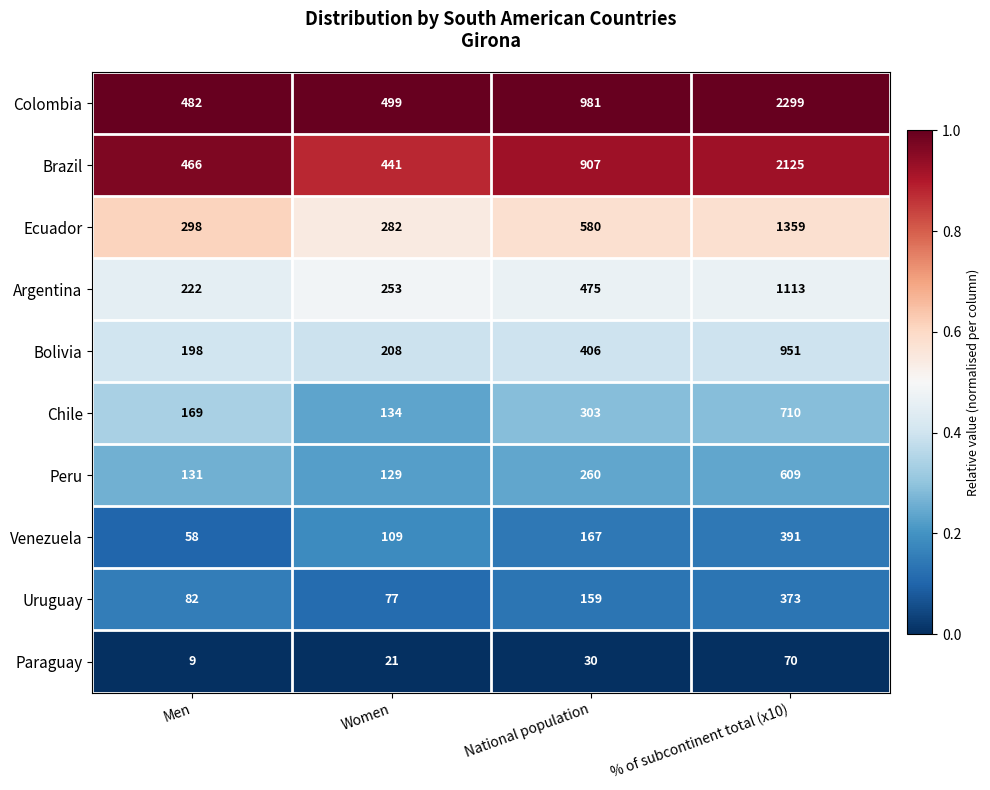

Which category has the lowest value across all series?

Men